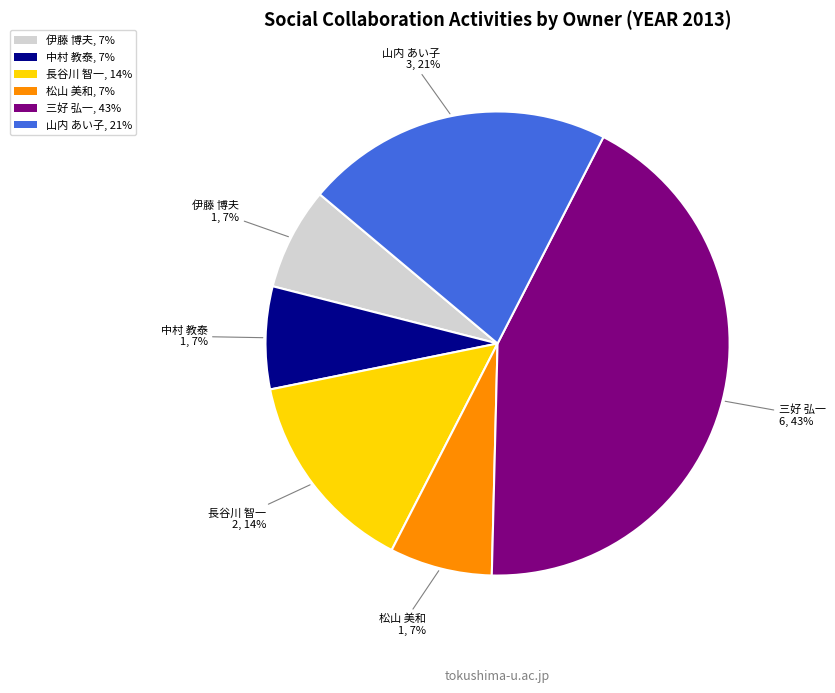

Does 松山 美和 account for over 50% of the chart?

No